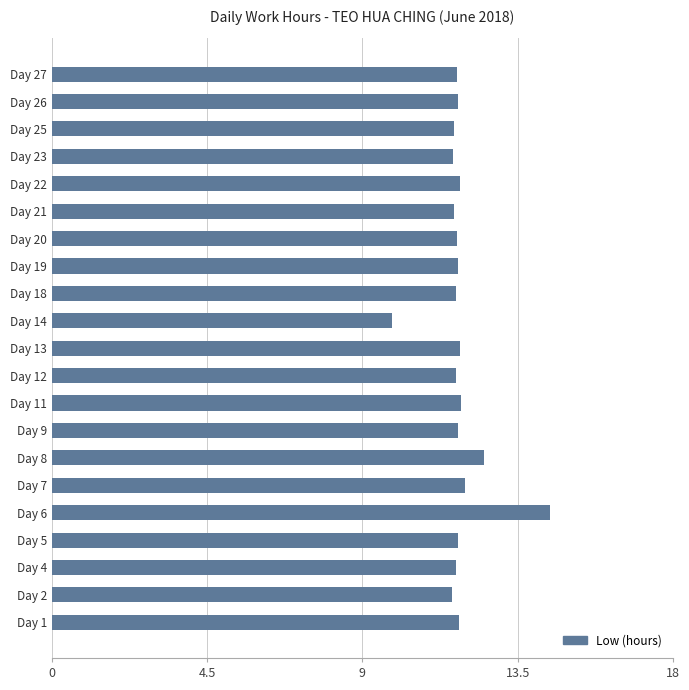

What is the smallest value displayed?

9.9